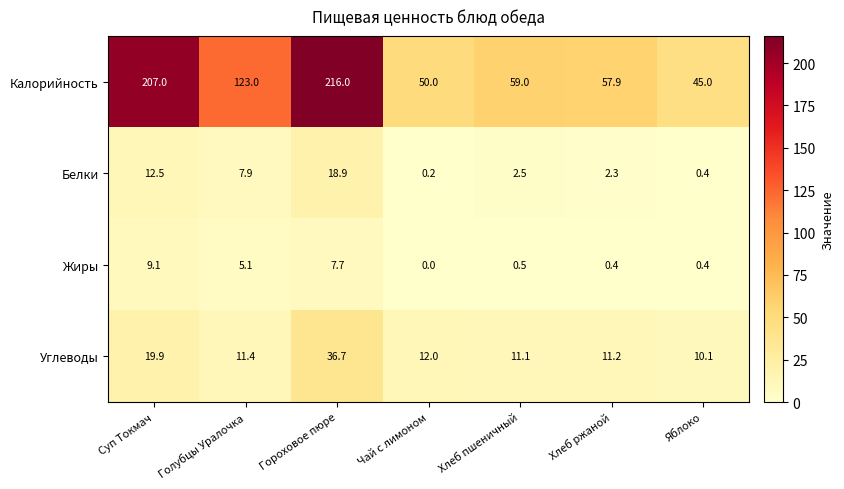

Where does the Калорийность series first go above 59?

Суп Токмач